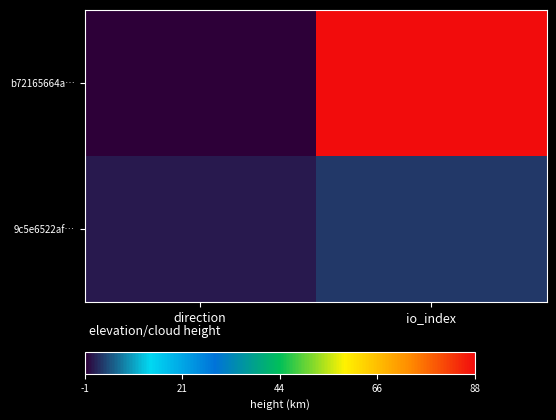

List the series in order of their peak value, highest first.

b72165664a…, 9c5e6522af…